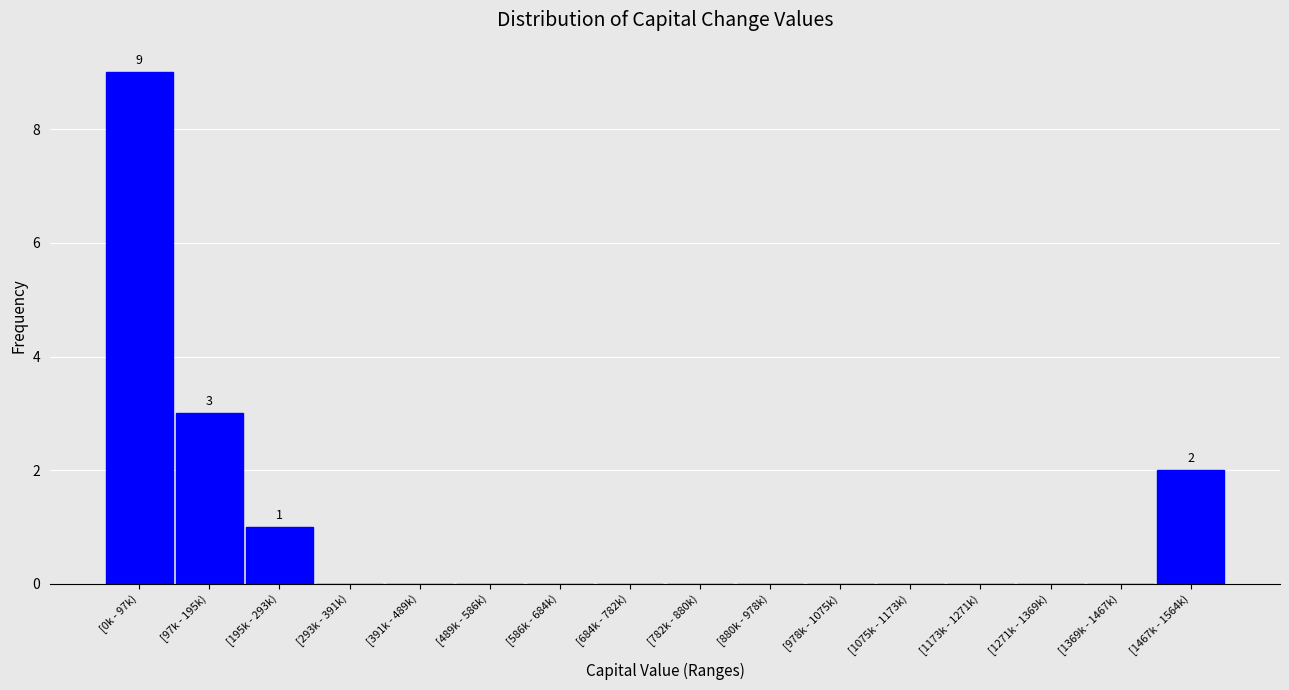

Reading right to left, list all the values displayed in this chart.

[1467k - 1564k)=2	[1369k - 1467k)=0	[1271k - 1369k)=0	[1173k - 1271k)=0	[1075k - 1173k)=0	[978k - 1075k)=0	[880k - 978k)=0	[782k - 880k)=0	[684k - 782k)=0	[586k - 684k)=0	[489k - 586k)=0	[391k - 489k)=0	[293k - 391k)=0	[195k - 293k)=1	[97k - 195k)=3	[0k - 97k)=9